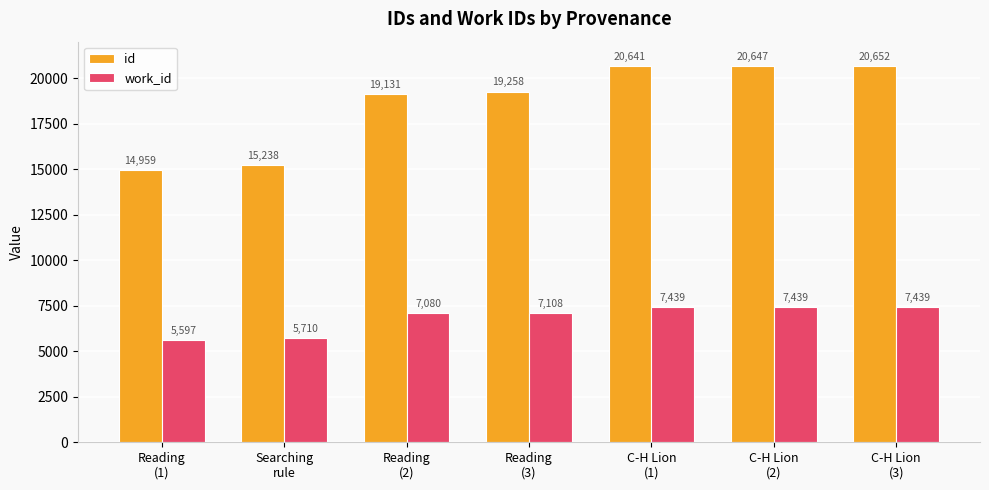

Is the value of work_id at Searching
rule greater than the value of id at Searching
rule?

No